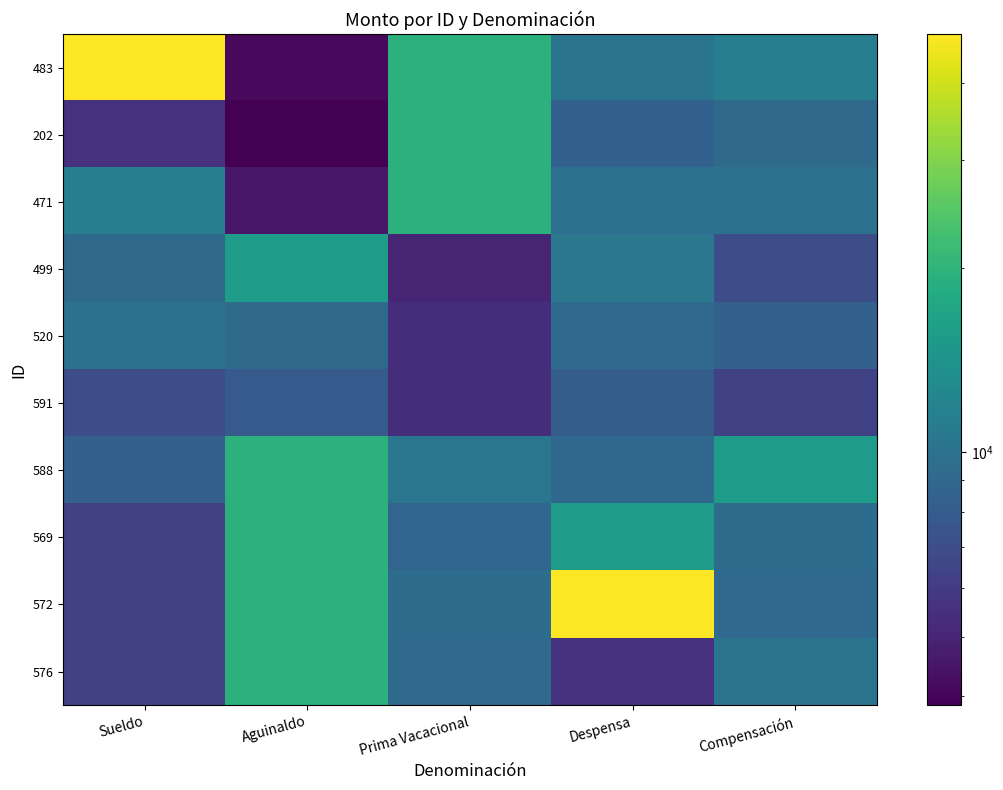

Rank the series at Despensa from highest to lowest value.

572, 569, 499, 483, 471, 520, 588, 202, 591, 576